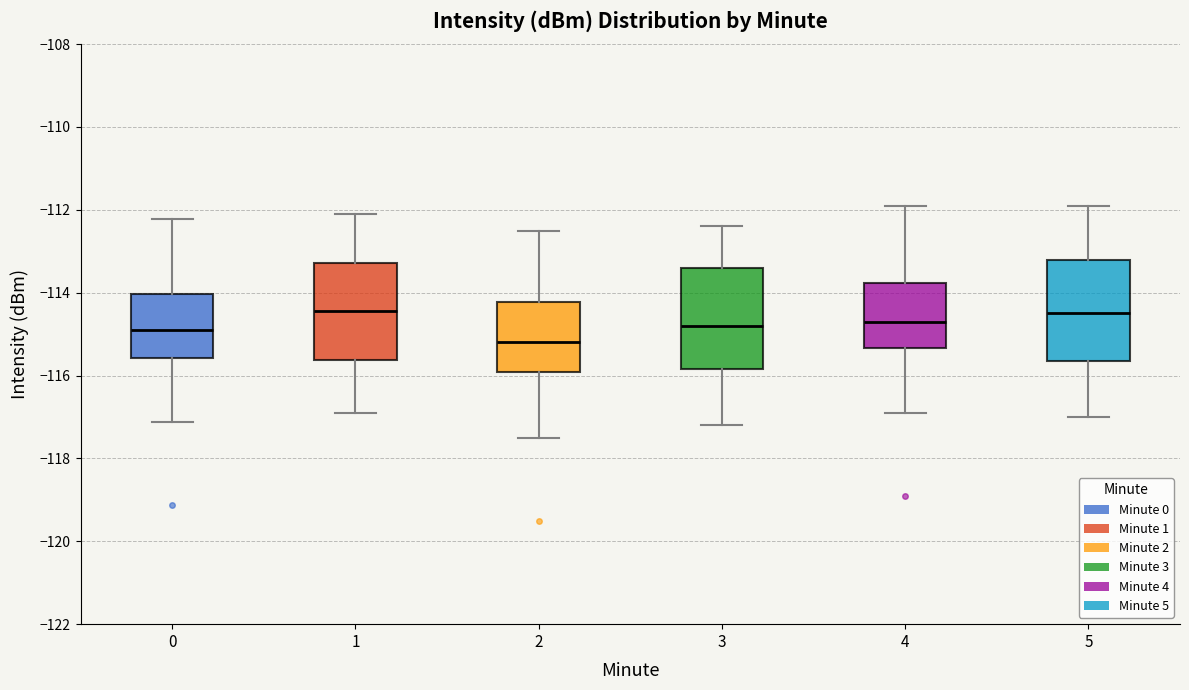

Reading left to right, transcribe this box plot: for each box, give where its median line is, the range the box spans, and where its two whiskers end, as read against the y-axis. The values are not printed on the chart, so give them approximately, as read against the axis.

0: median -115.0, box -115.6 to -114.0, whiskers -117.2 to -112.2
1: median -114.4, box -115.6 to -113.2, whiskers -116.8 to -112.0
2: median -115.2, box -116.0 to -114.2, whiskers -117.4 to -112.4
3: median -114.8, box -115.8 to -113.4, whiskers -117.2 to -112.4
4: median -114.6, box -115.4 to -113.8, whiskers -116.8 to -111.8
5: median -114.4, box -115.6 to -113.2, whiskers -117.0 to -111.8